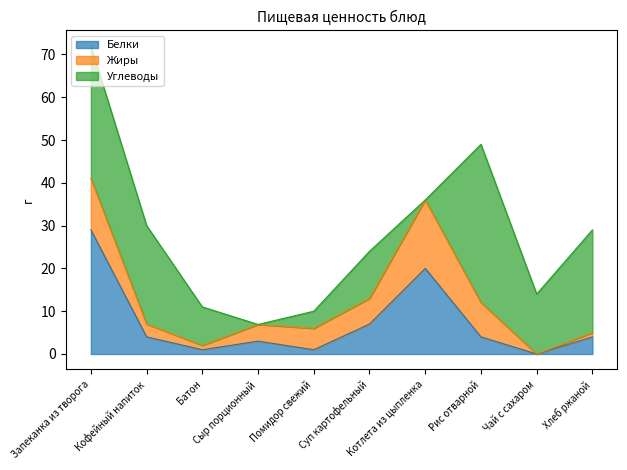

Which category has the lowest value in the Жиры series?

Чай с сахаром